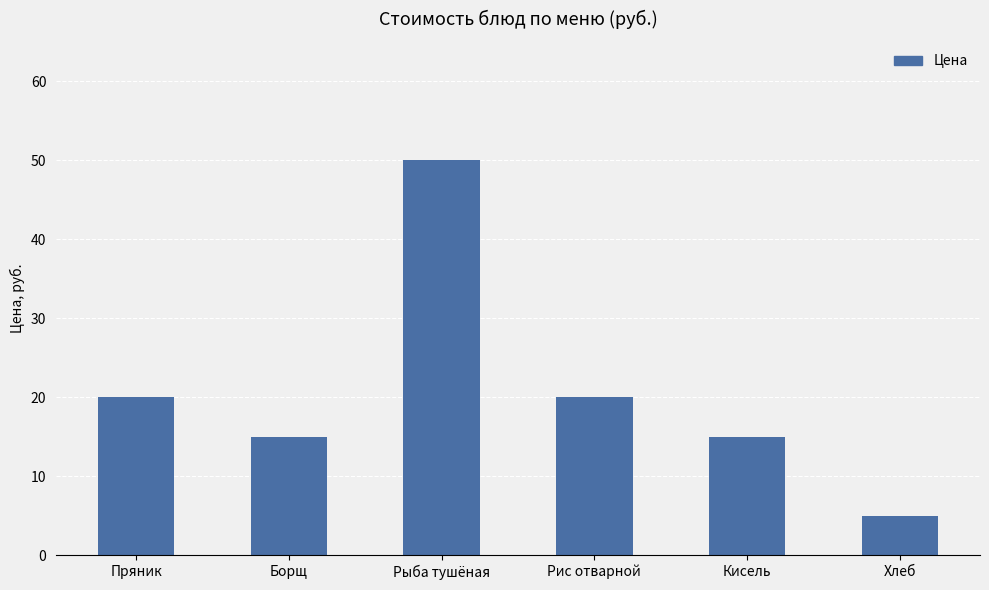

What is the value of the 1st bar from the left?

20